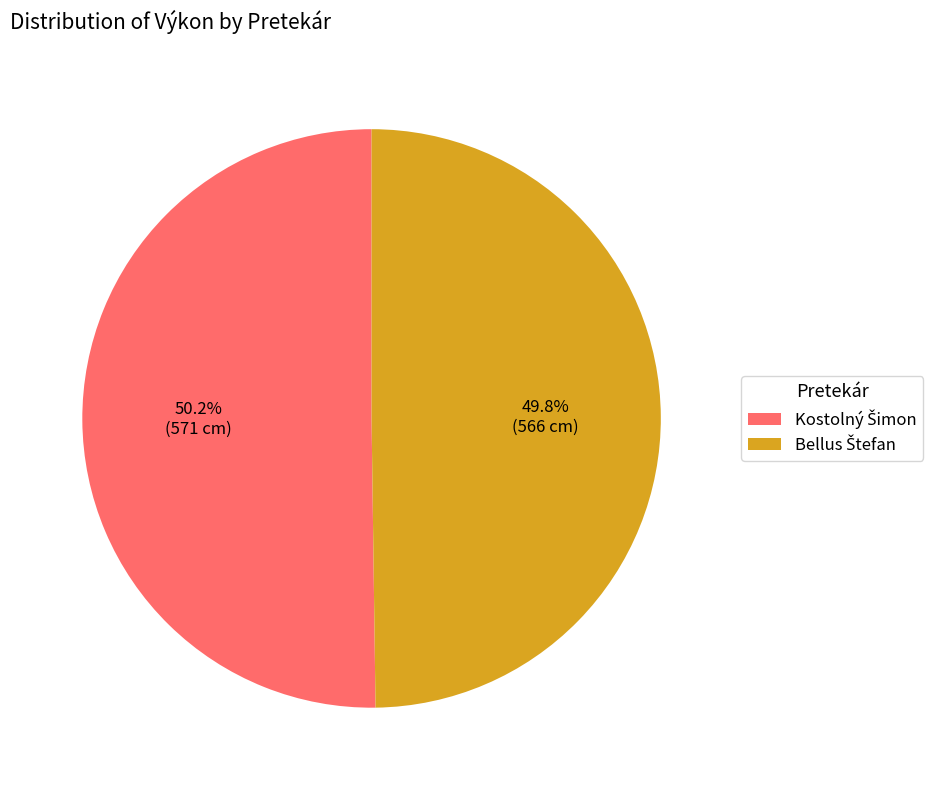

Combined, what portion of the pie is Kostolný Šimon and Bellus Štefan?

100.0%